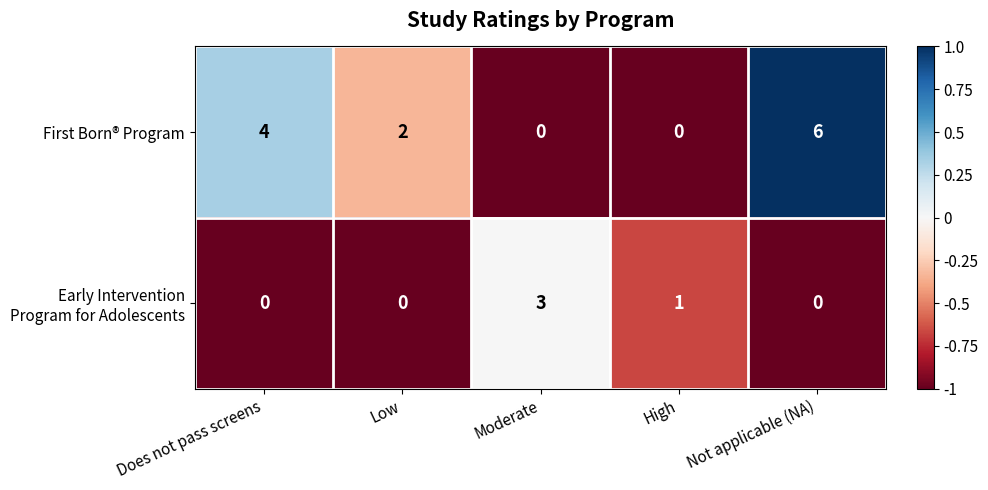

What is the maximum value shown in the chart?

6